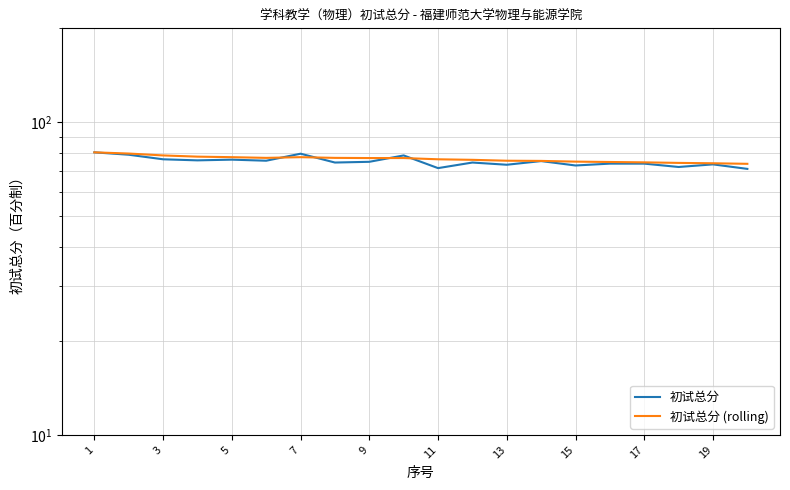

Which series has the largest total across all categories?

初试总分 (rolling)